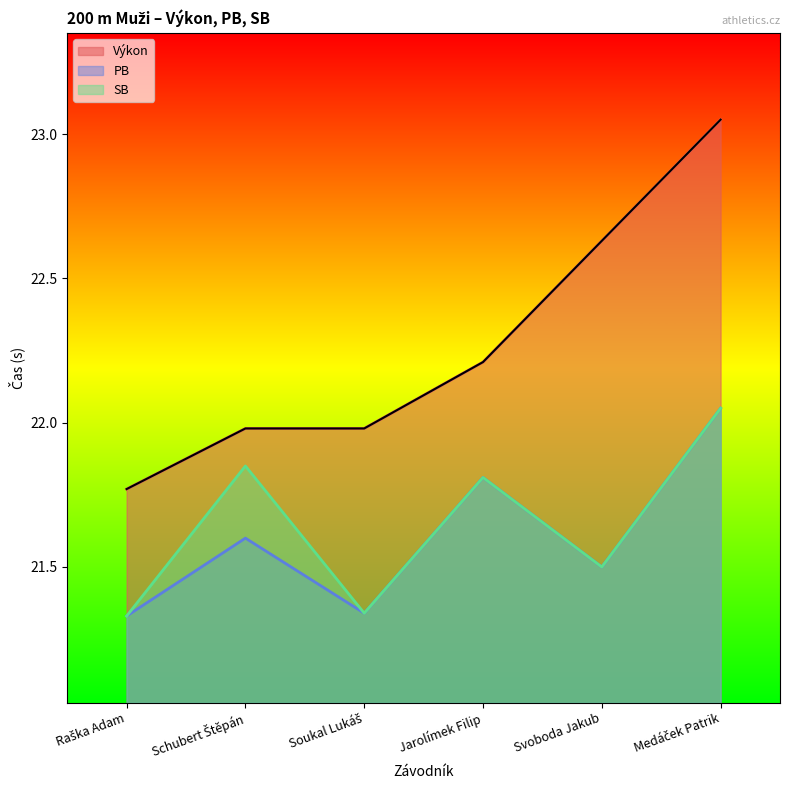

What value does the PB series have at Medáček Patrik?

22.1